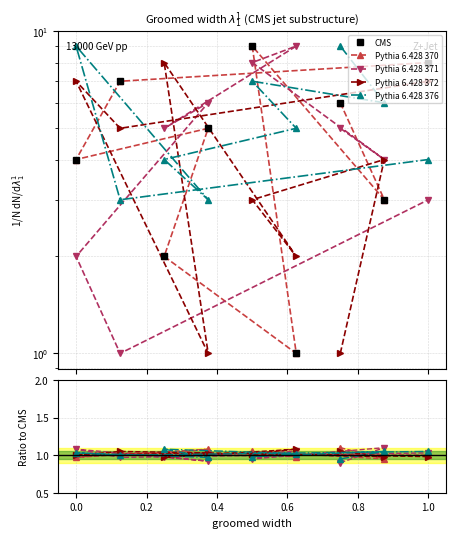

What is the minimum value shown in the chart?

0.9